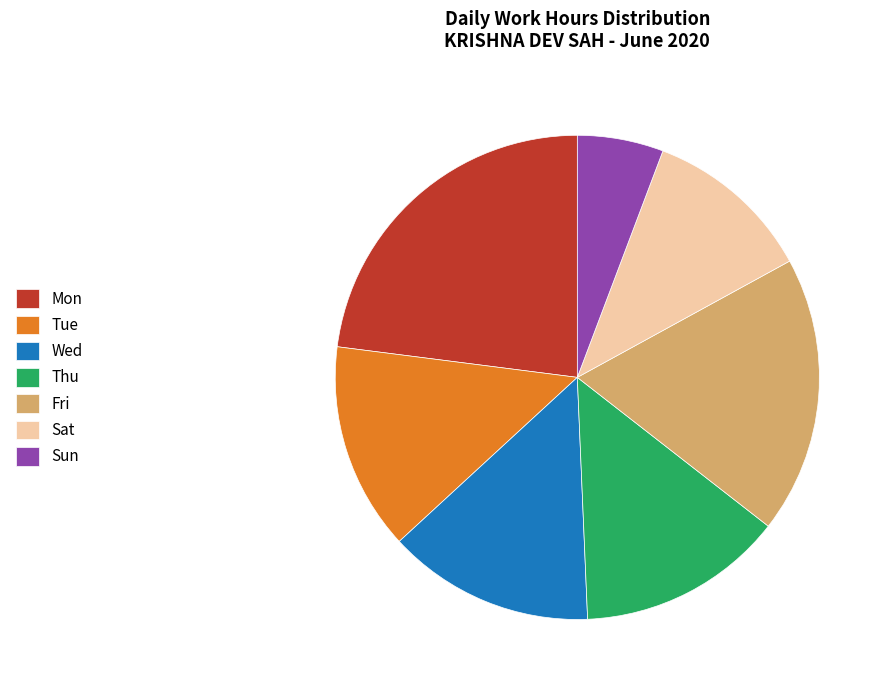

How many slices are in this pie chart?

7